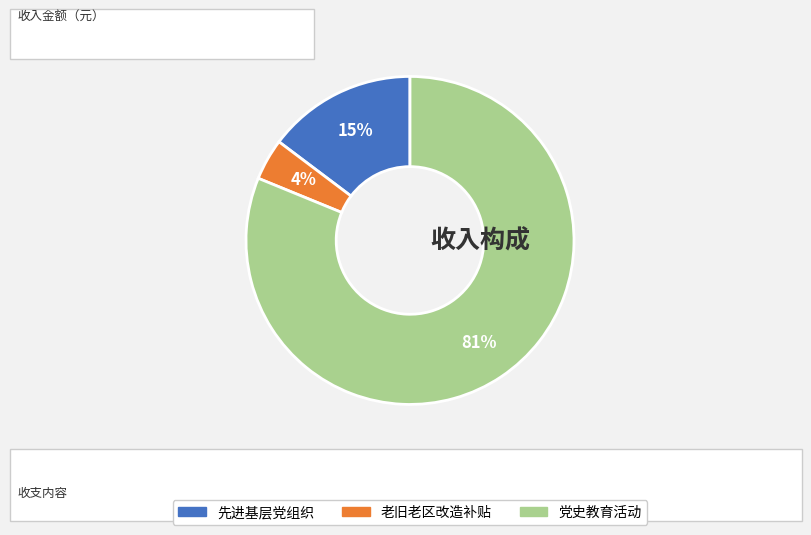

Rank the categories by value from lowest to highest.

老旧老区改造补贴, 先进基层党组织, 党史教育活动